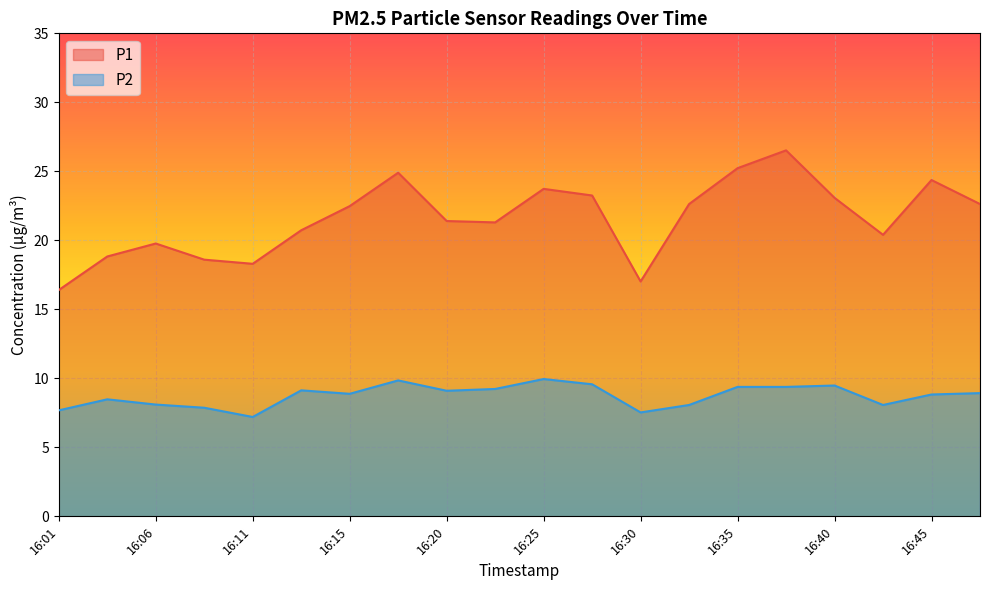

Is it true that P1 equals 33.8 at 16:33?

False